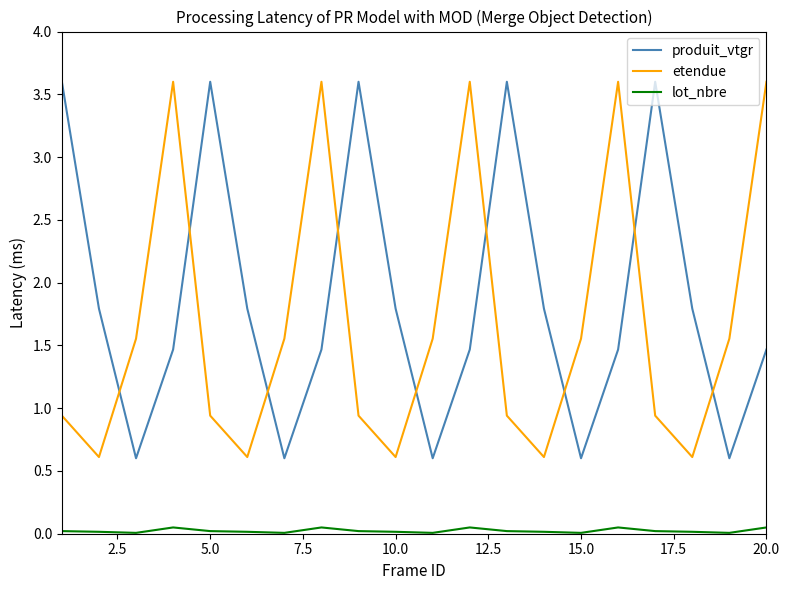

What are all the series names shown in the legend?

produit_vtgr, etendue, lot_nbre